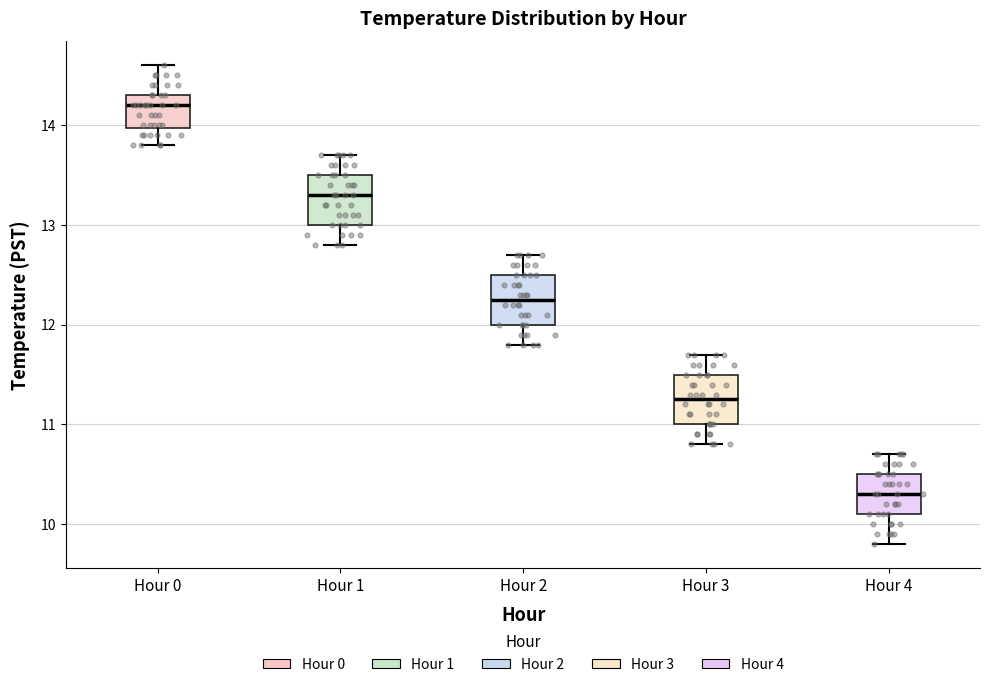

Where is the upper edge of the box for Hour 4 on the y-axis? The values are not printed on the chart, so give them approximately, as read against the axis.

10.5